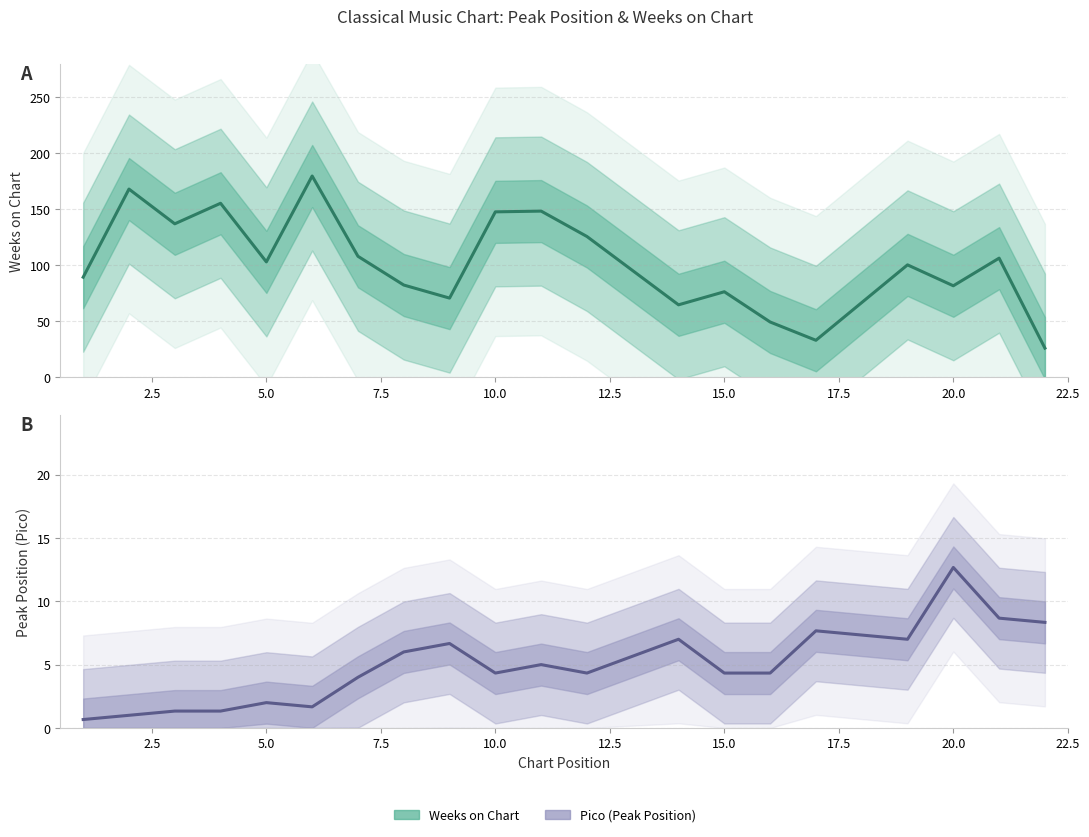

Rank the series by their average value, from highest to lowest.

Weeks on Chart, Pico (Peak Position)